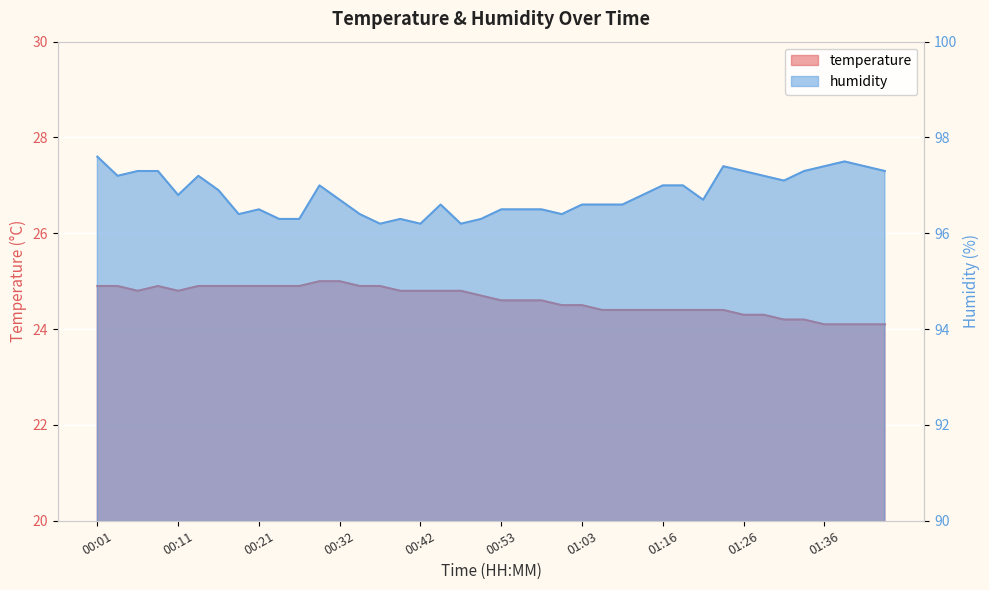

In temperature, how many points are higher than both neighbors (excluding endpoints)?

1